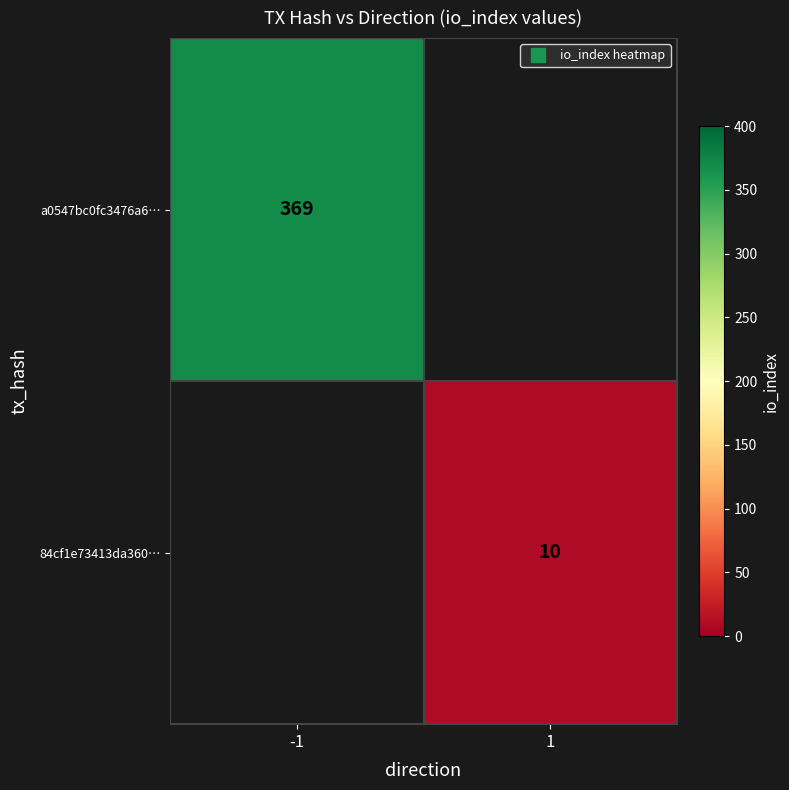

Rank the categories by a0547bc0fc3476a6… value from highest to lowest.

-1, 1